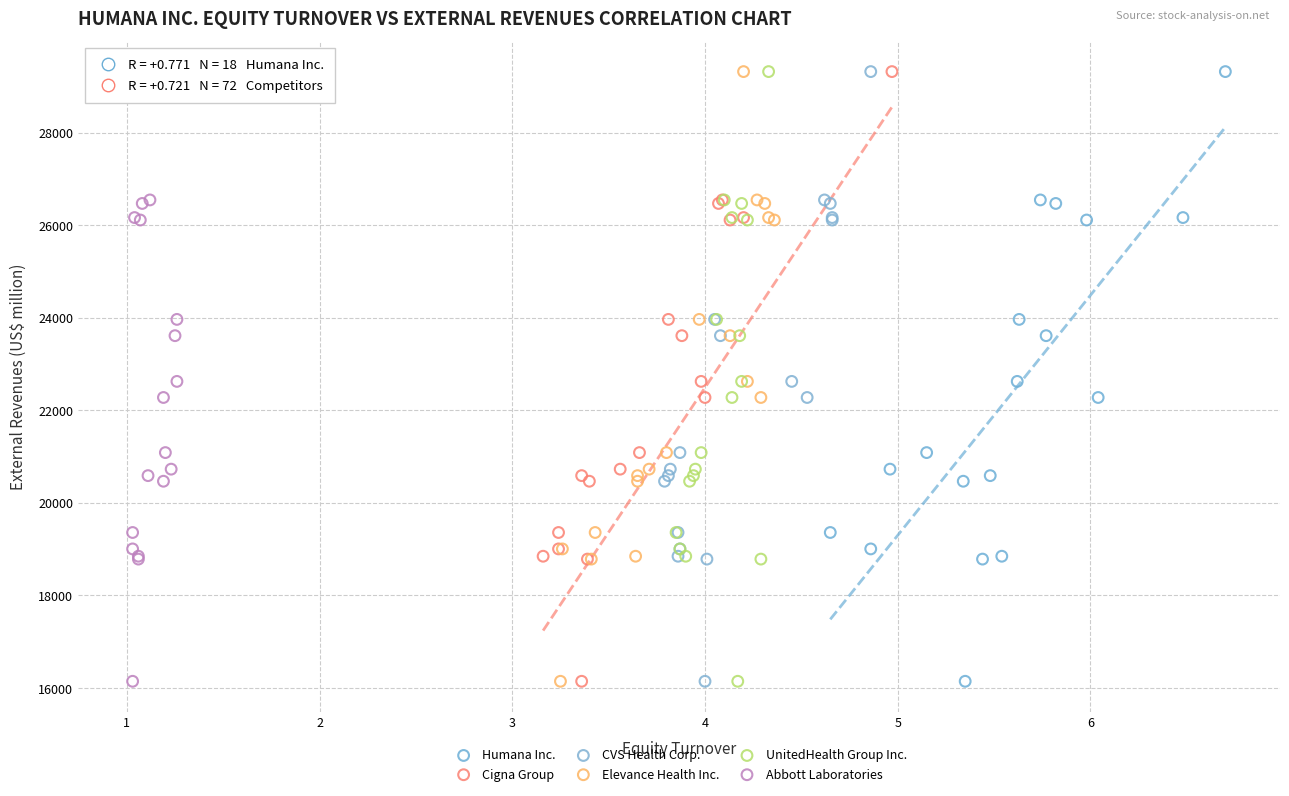

What are all the series names shown in the legend?

Humana Inc., Cigna Group, CVS Health Corp., Elevance Health Inc., UnitedHealth Group Inc., Abbott Laboratories